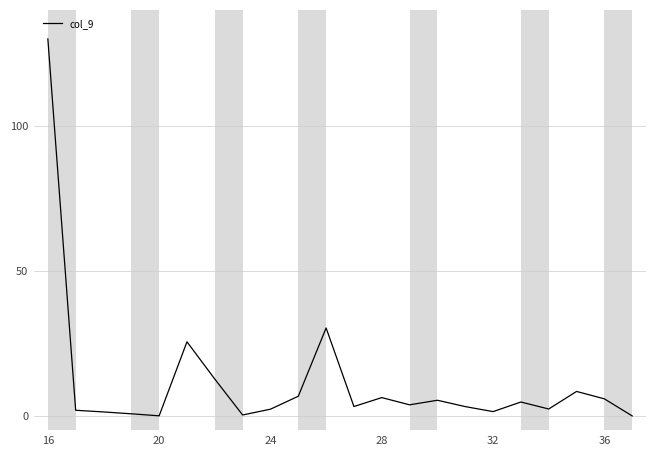

What is the maximum value shown in the chart?

130.0